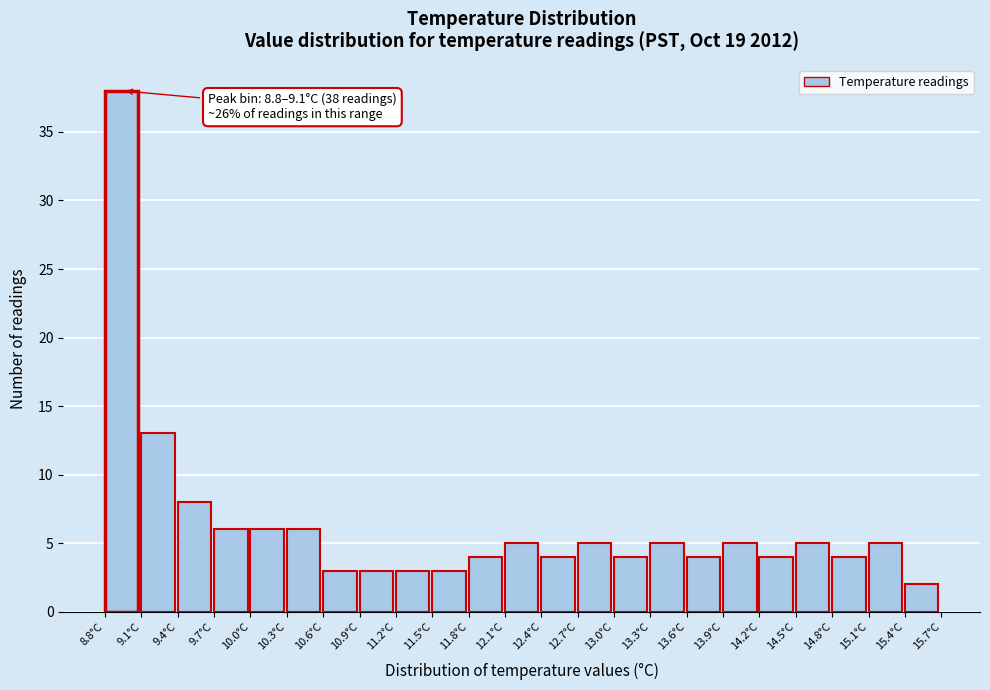

Which range on the x-axis has the tallest bar?

8.8 to 9.1